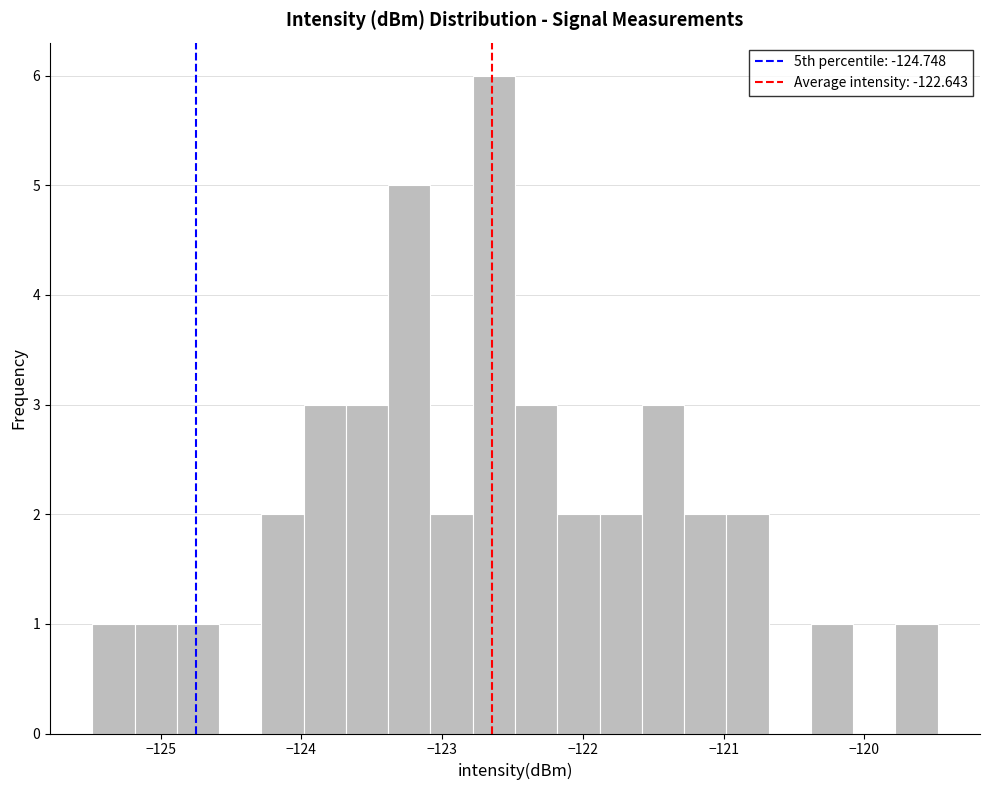

Read against the x-axis, roughly where is the centre of the tallest bar?

-122.6